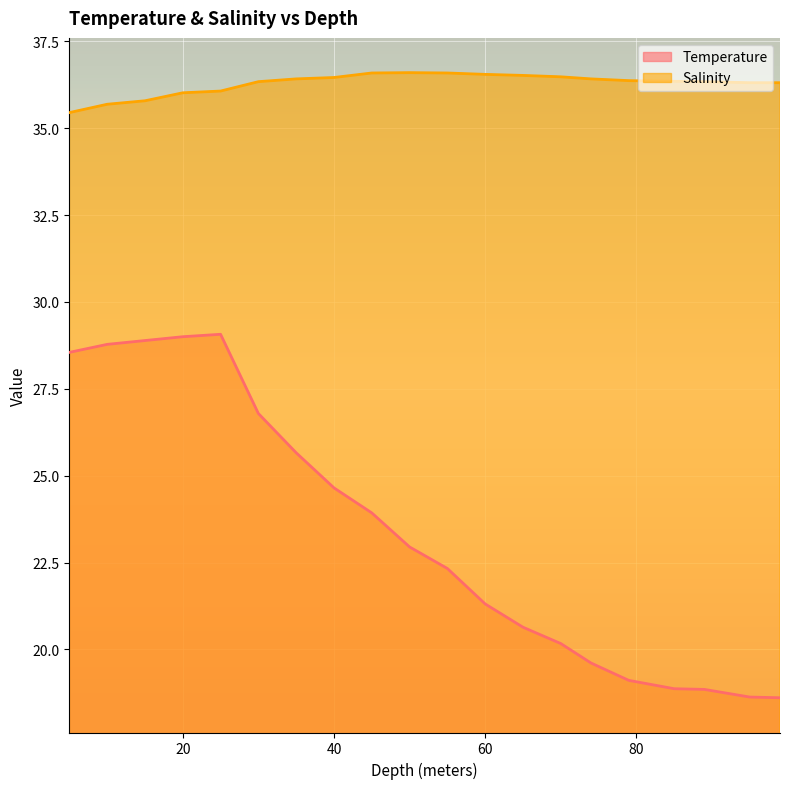

True or false: Salinity and Temperature intersect in this chart.

False